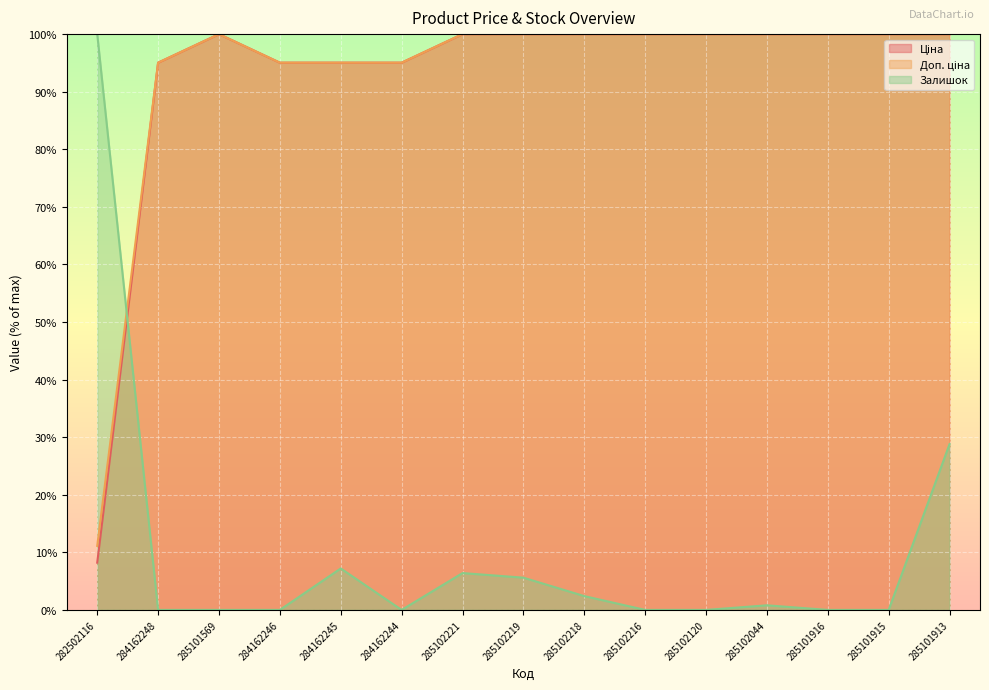

Where is Залишок nearest to the value 50?

285101913